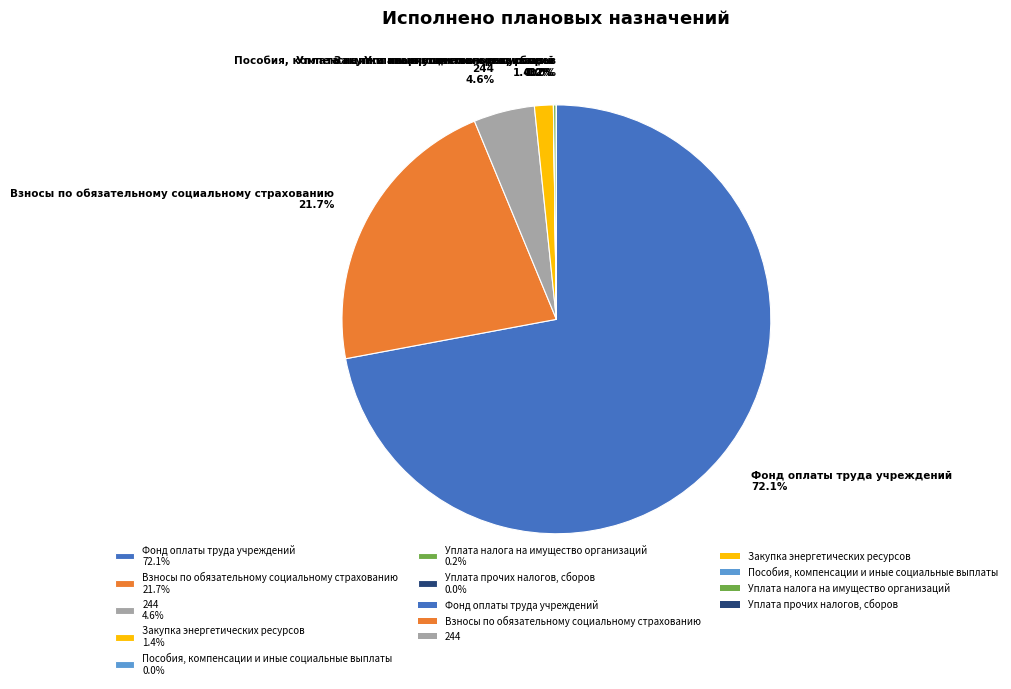

The Взносы по обязательному социальному страхованию slice represents 34% of the pie. True or false?

False